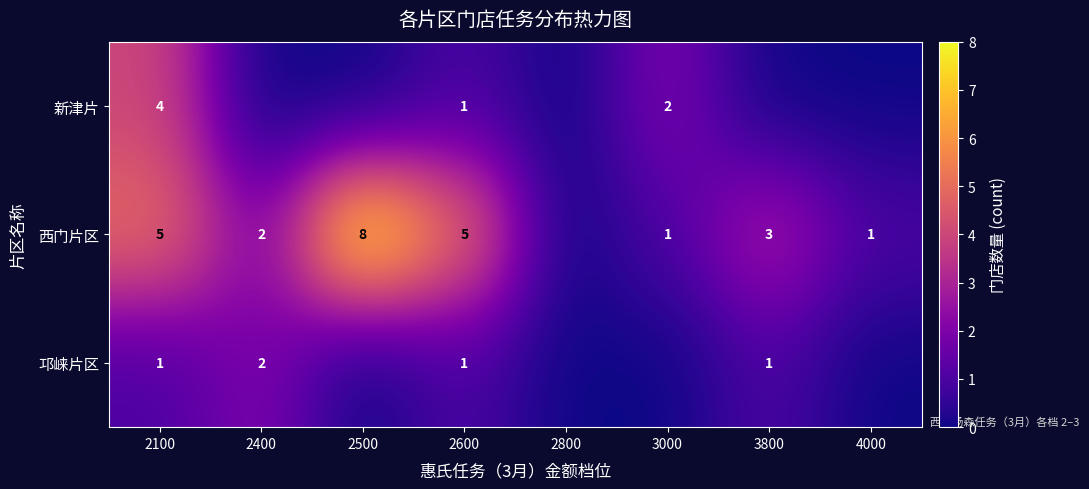

What is the difference between the highest and lowest values at 2600?

4